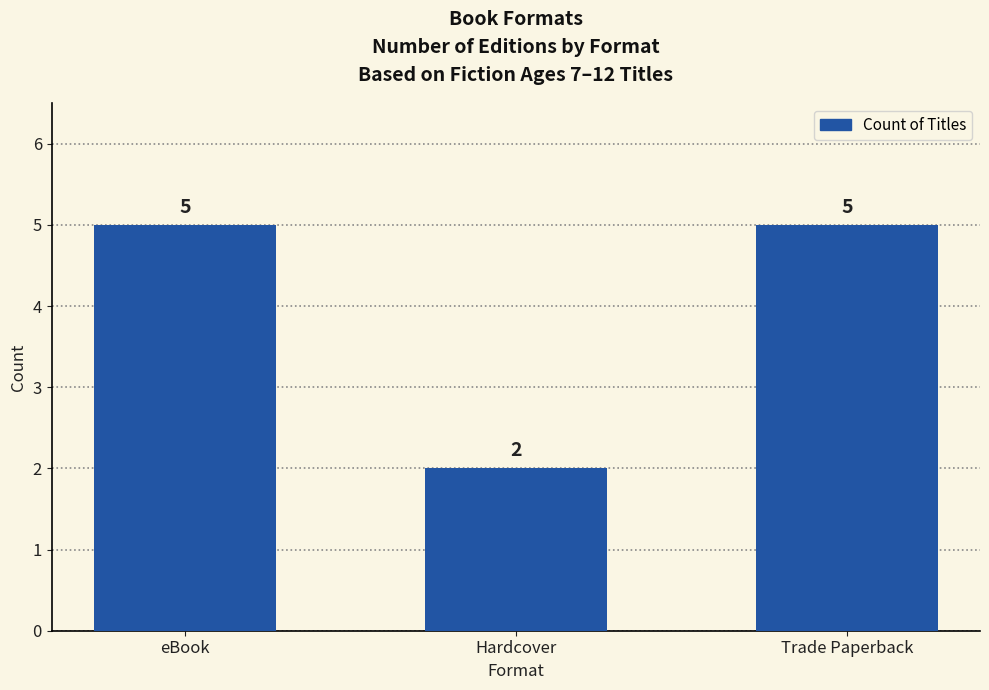

How many bars are there in total?

3